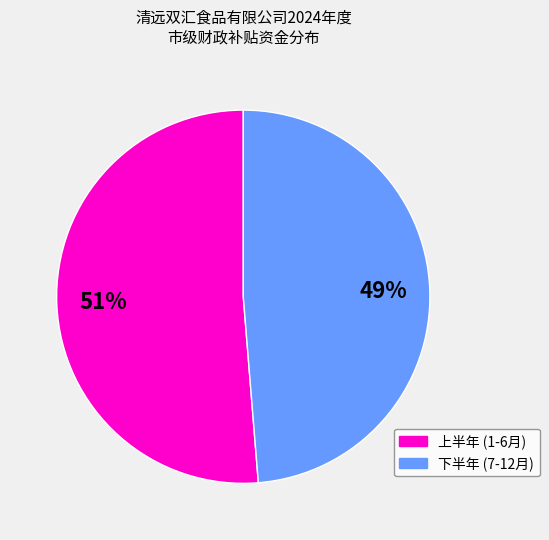

To the nearest percent, what is the average slice percentage?

50%